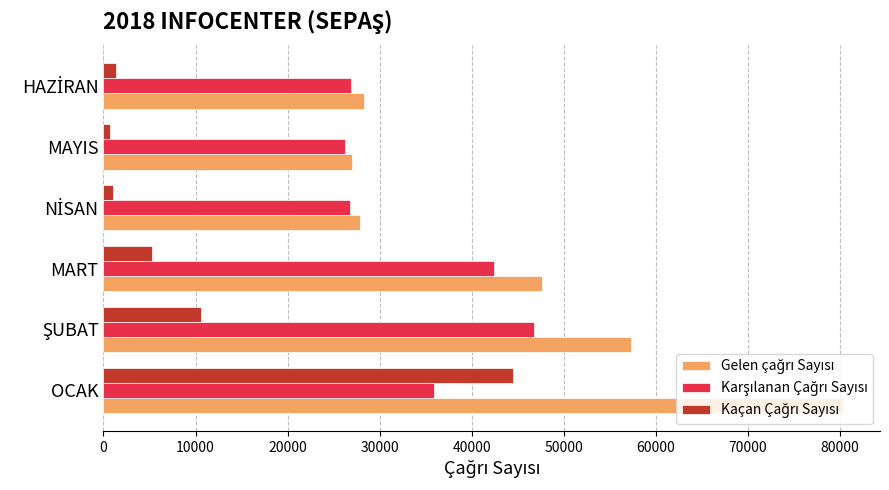

Which category has the highest value across all series?

OCAK